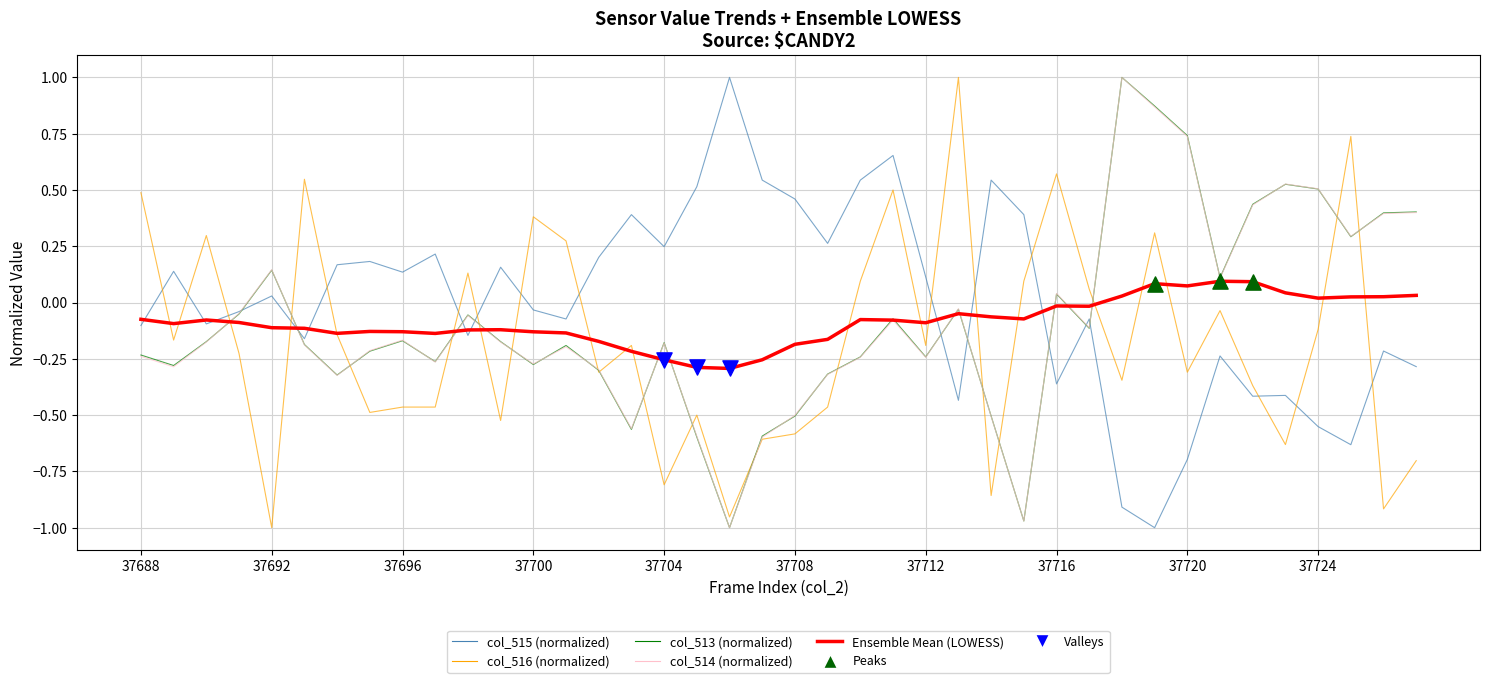

At how many categories does at least one series exceed 0?

39